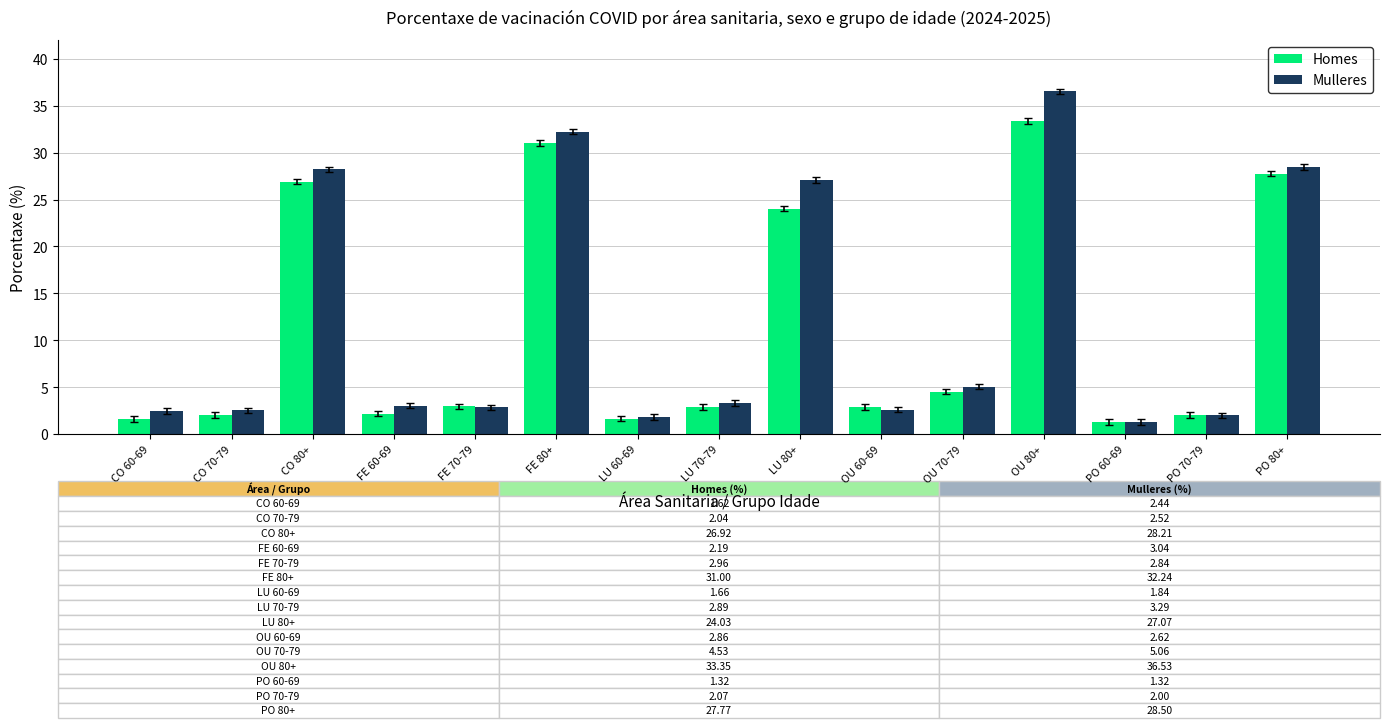

What is the greatest value displayed?

36.5